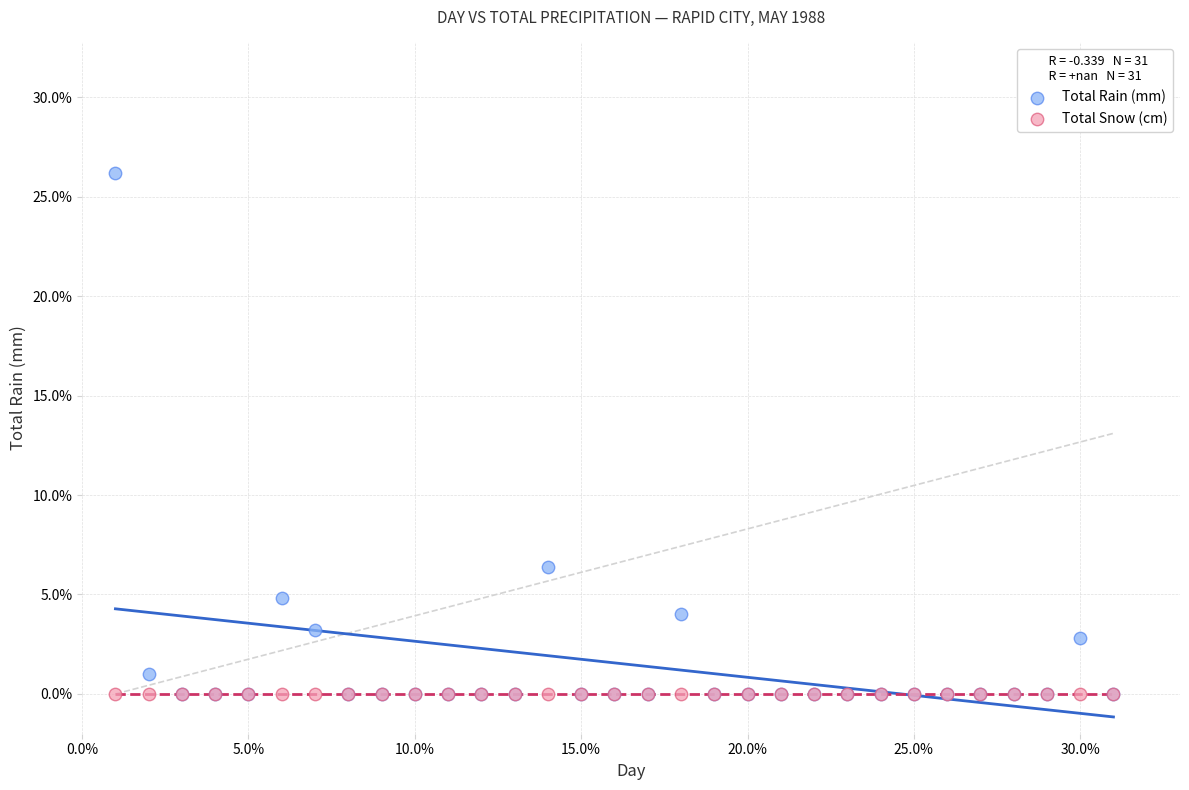

What are all the series names shown in the legend?

Total Rain (mm), Total Snow (cm)